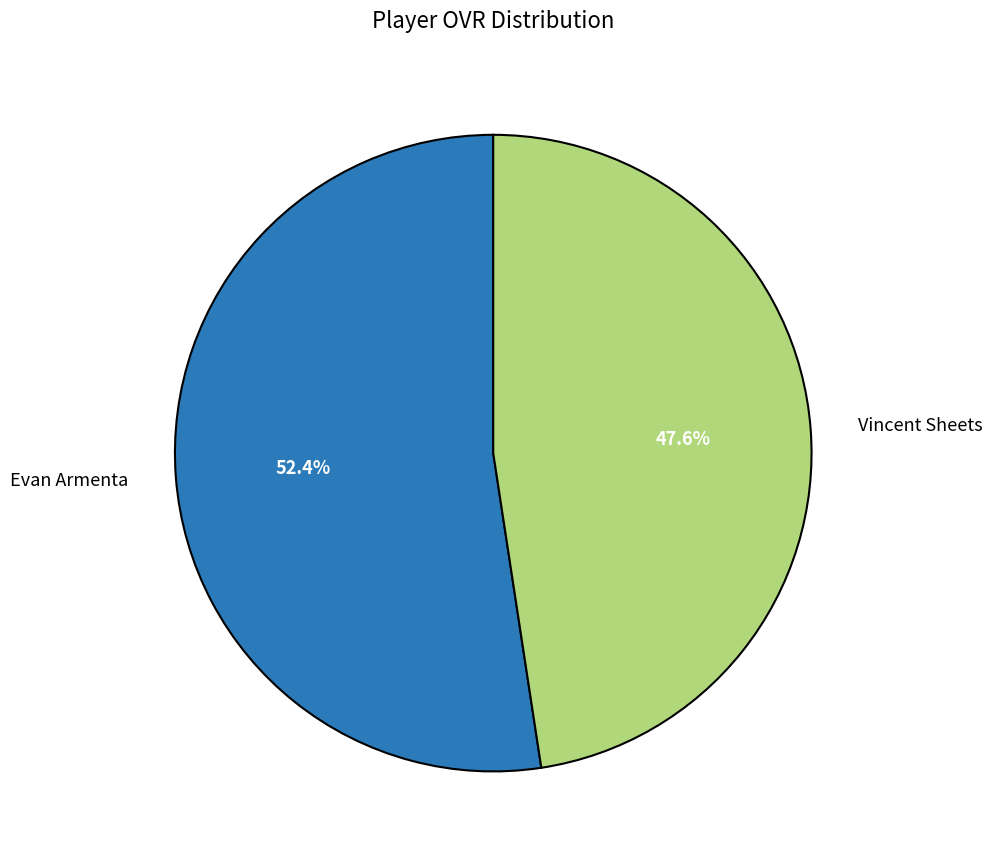

Which category has the smallest portion of the pie?

Vincent Sheets